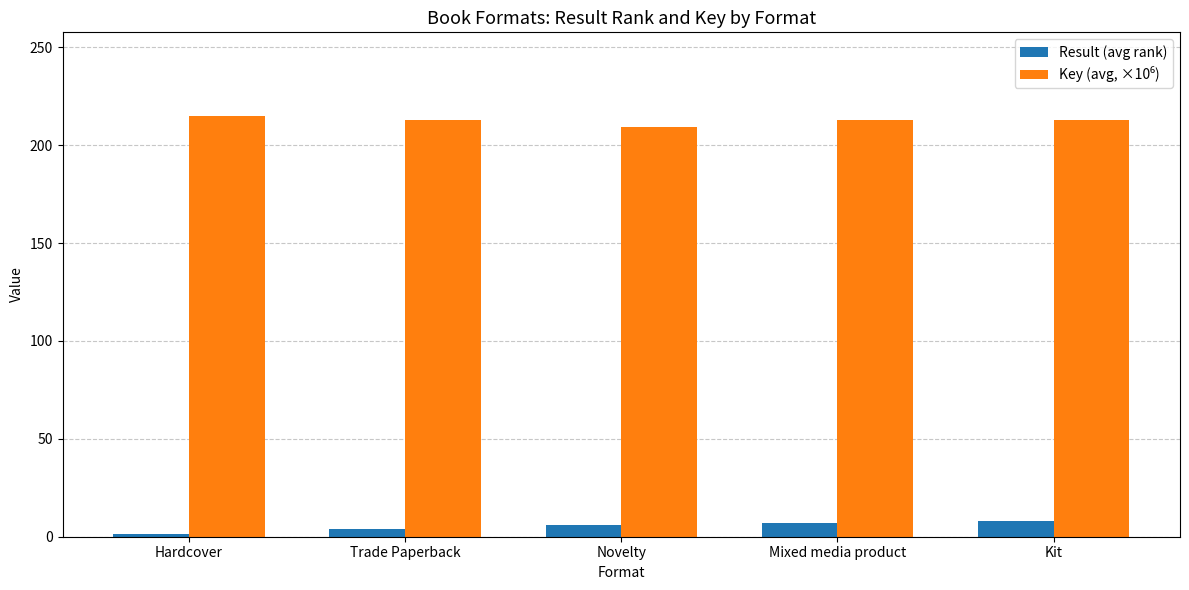

What is the label of the 1st bar from the right?

Kit